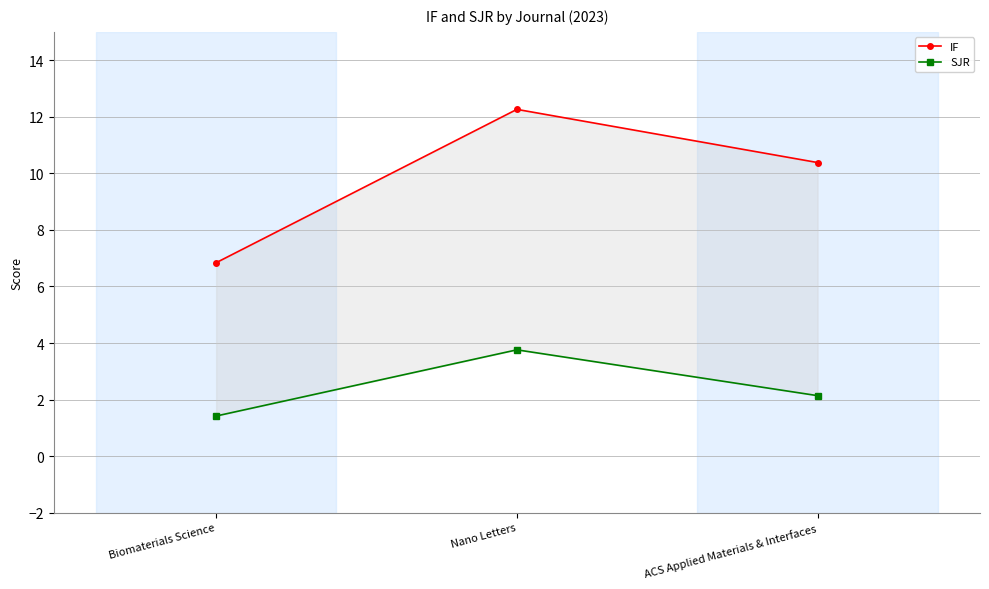

How many lines are shown in the chart?

2